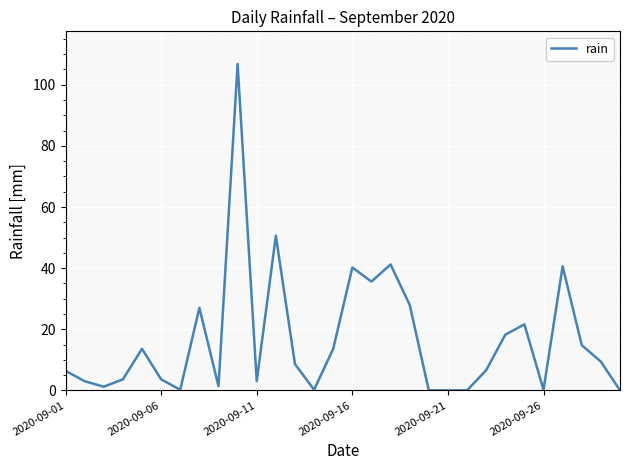

What is the difference between the maximum and minimum values?

106.8